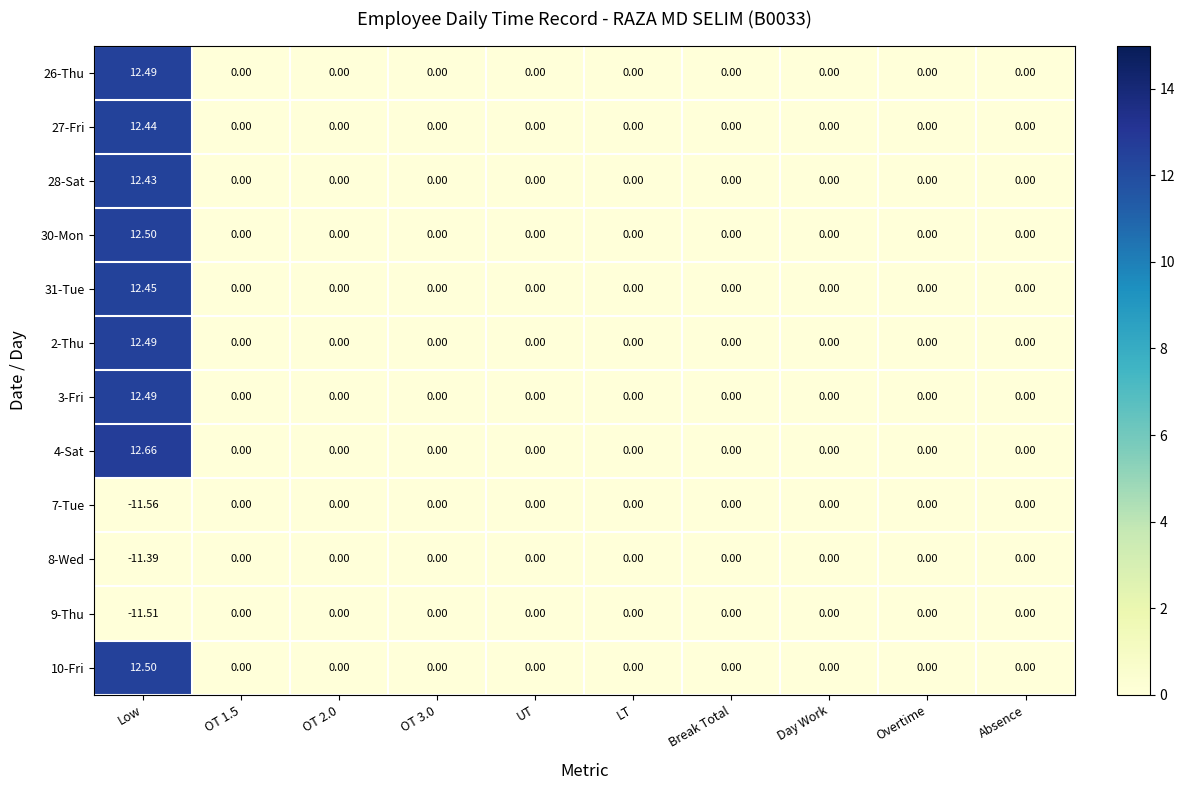

Which label corresponds to the largest value in the chart?

Low